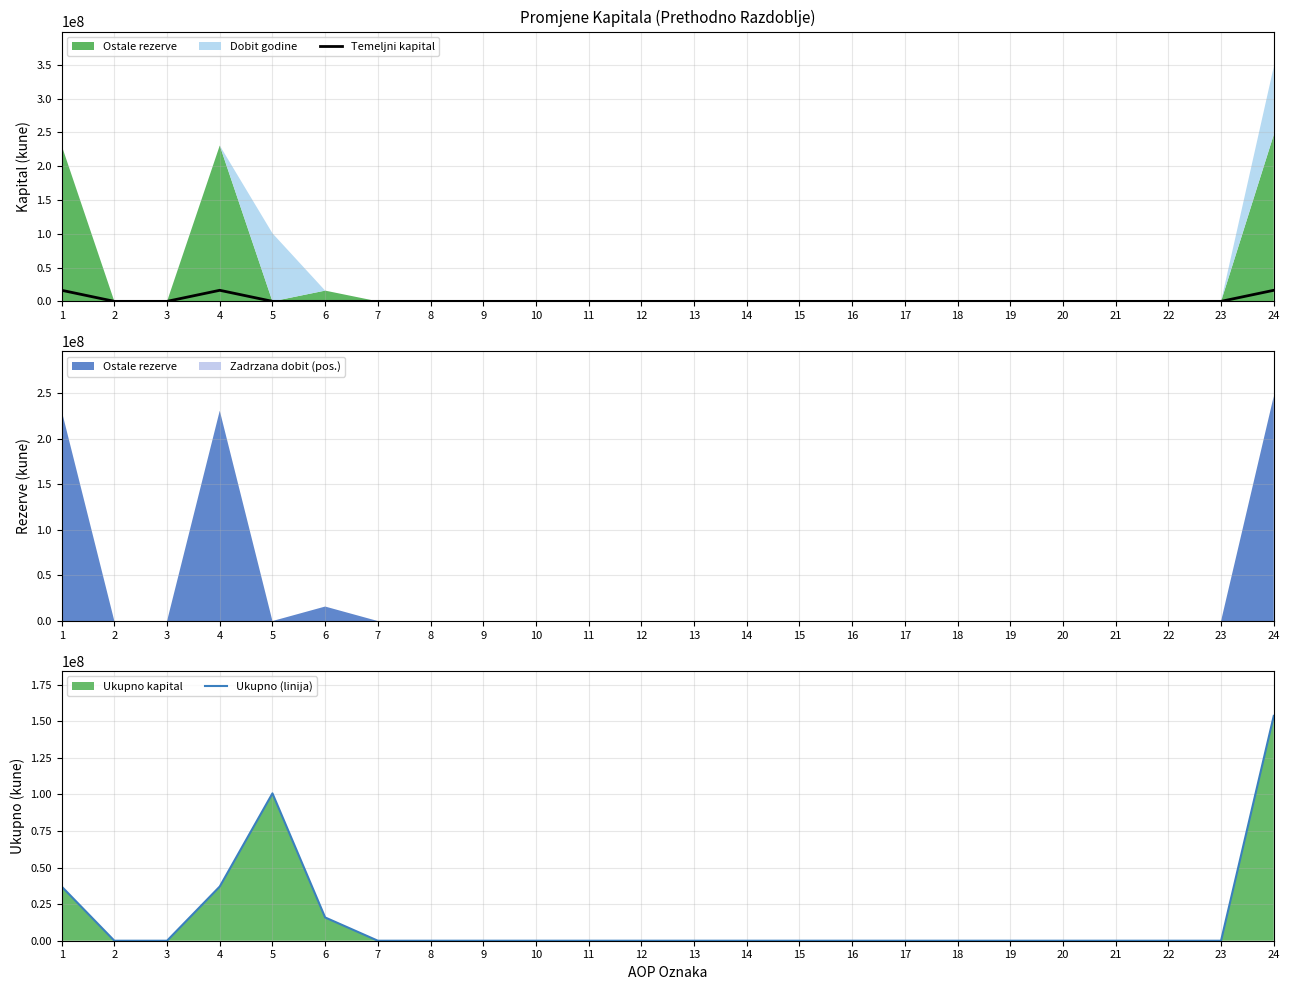

The value of Temeljni kapital at 4 is 16366740. True or false?

True